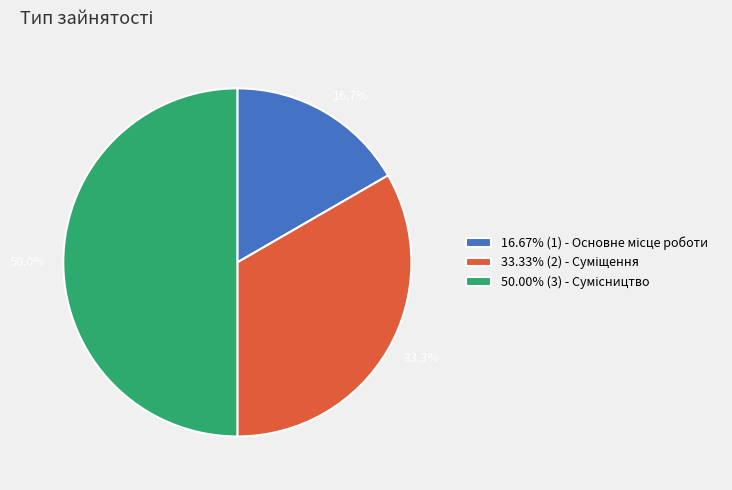

How many slices are in this pie chart?

3